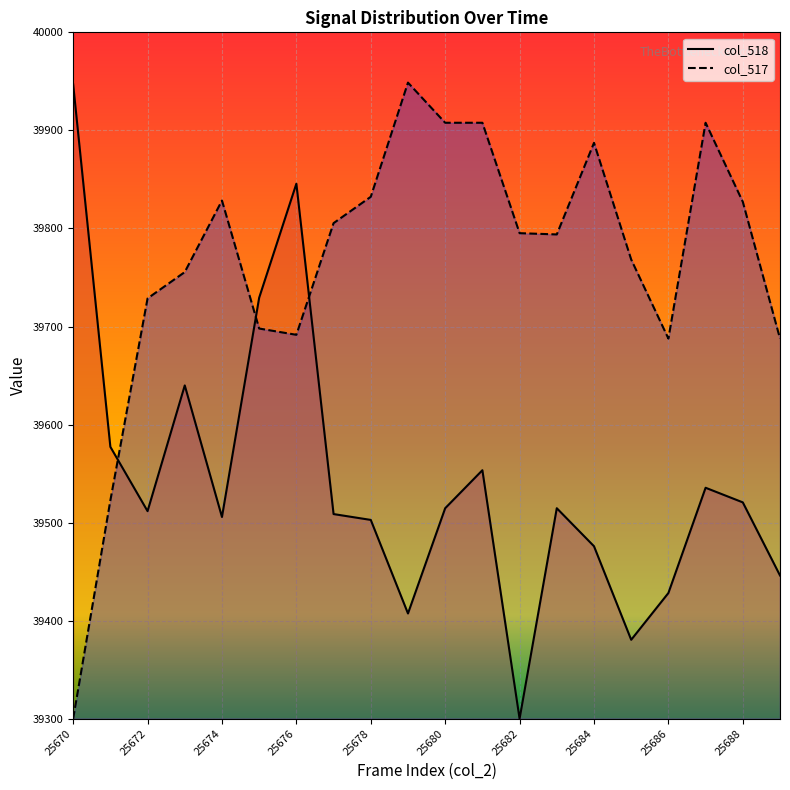

What are all the series names shown in the legend?

col_518, col_517